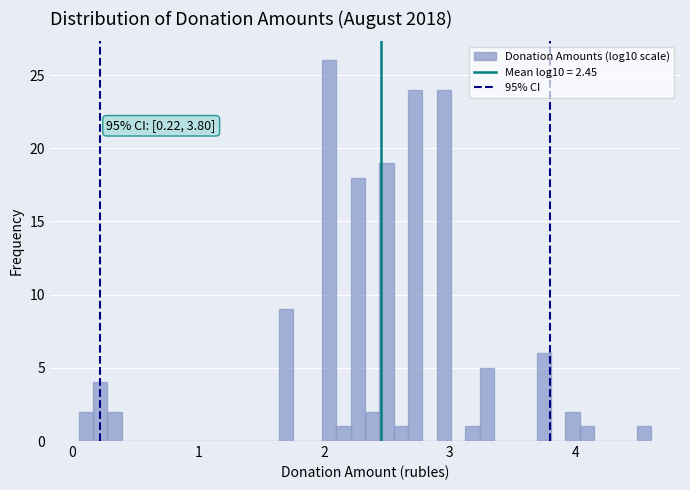

Read against the x-axis, roughly where is the centre of the tallest bar?

2.0